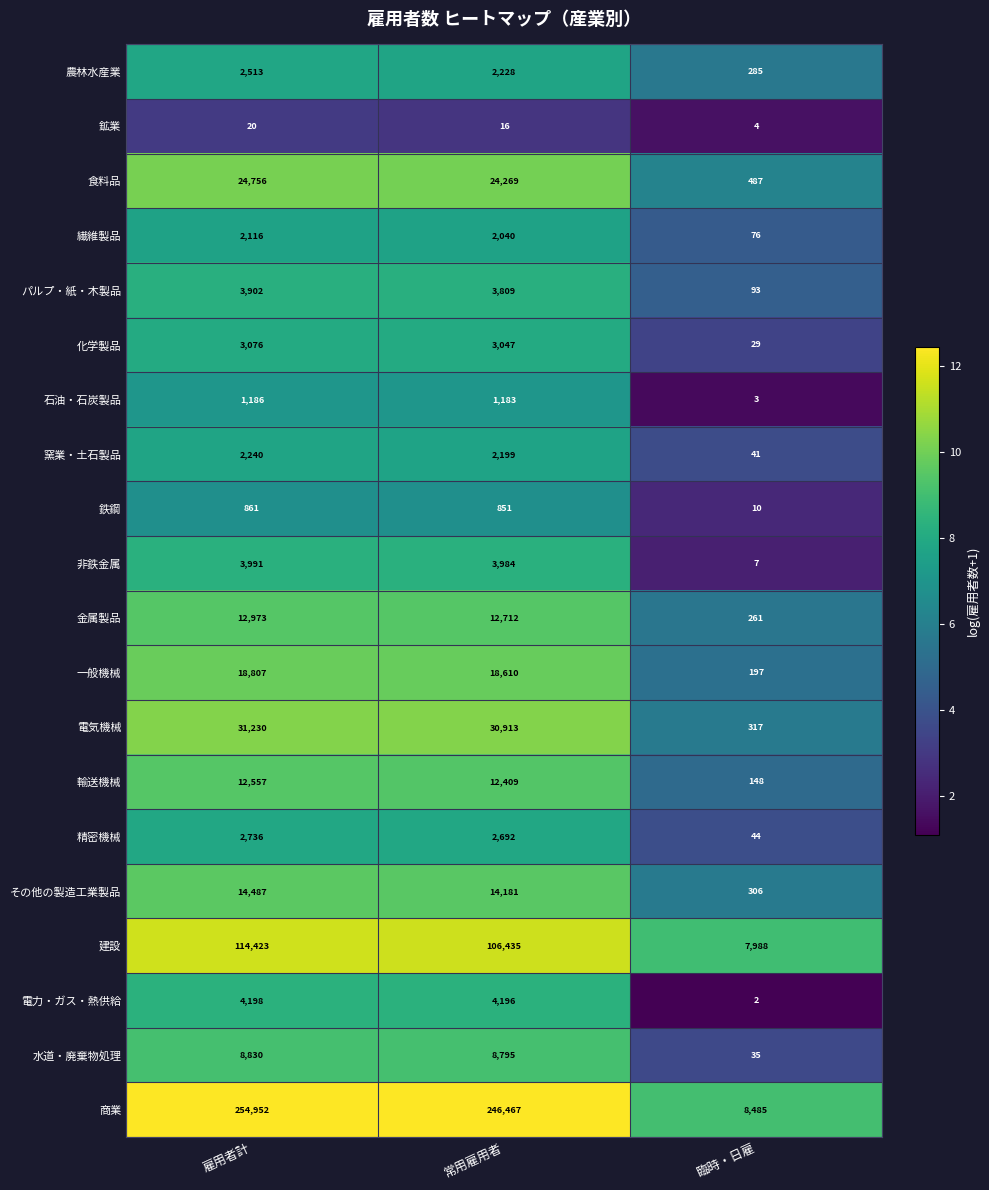

What is the highest value of the パルプ・紙・木製品 series?

3902